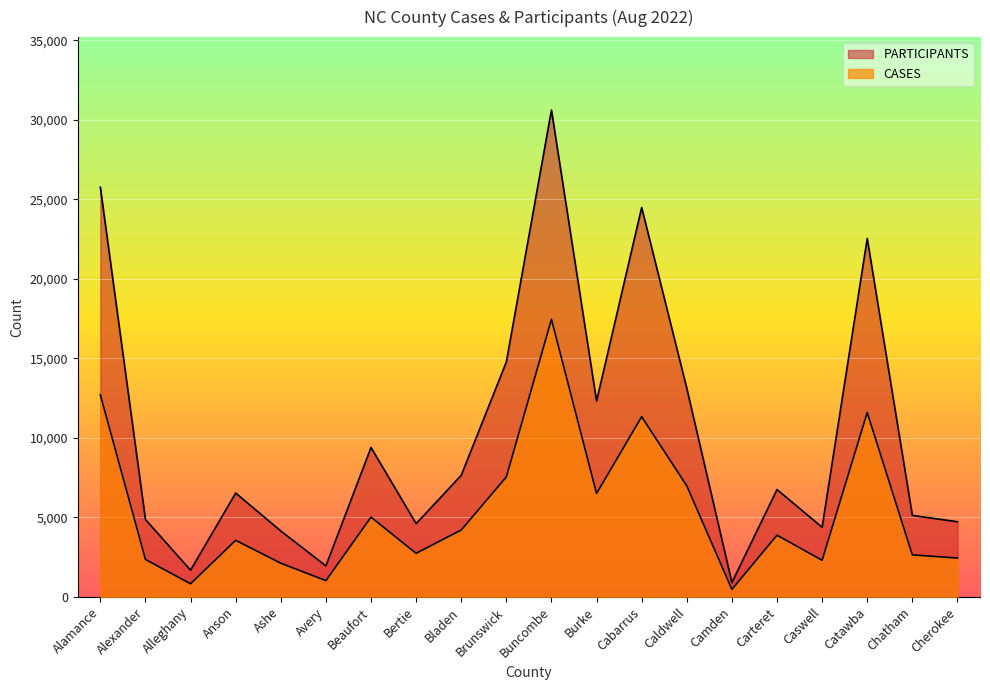

True or false: PARTICIPANTS has a value of 22544 at Catawba.

True